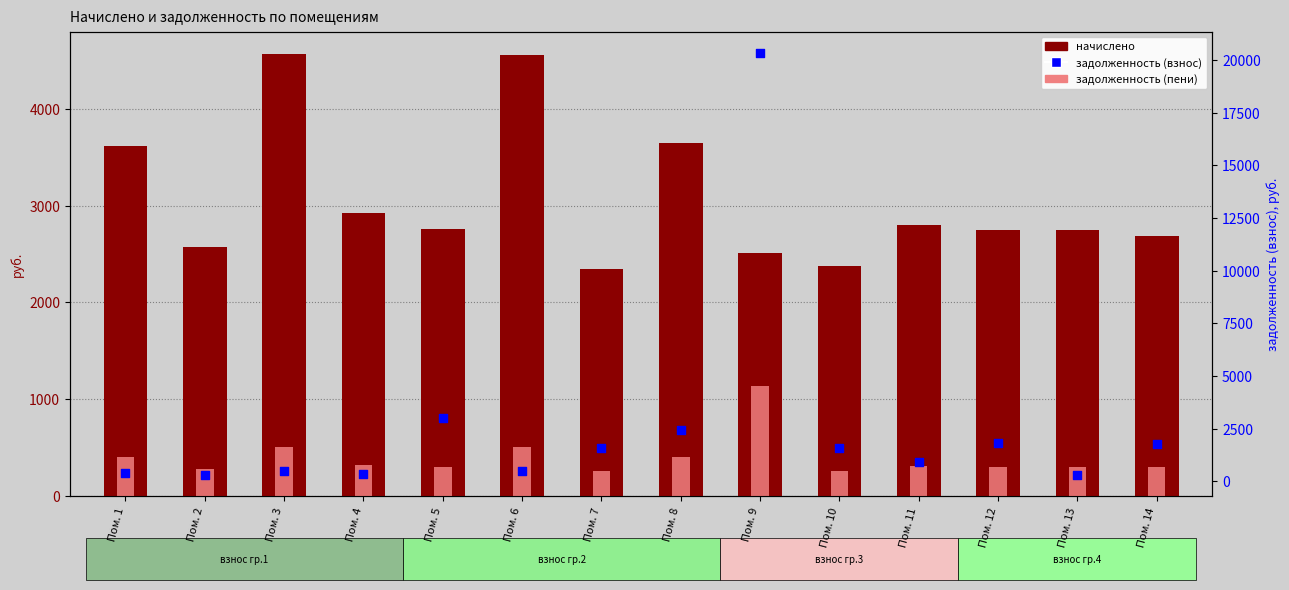

Which series has the largest total across all categories?

начислено